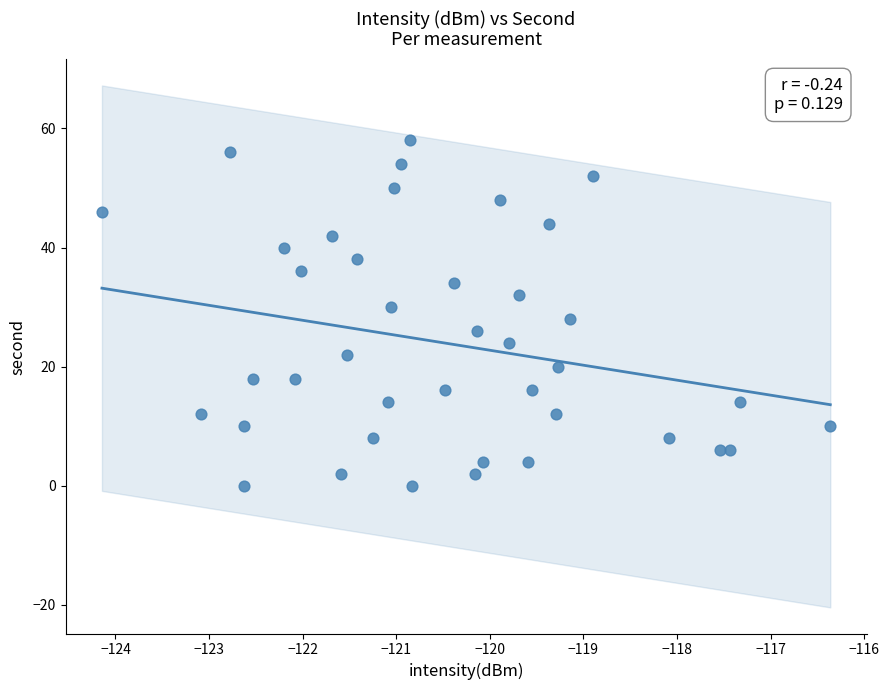

What is the range of Y values (max minus min)?

58